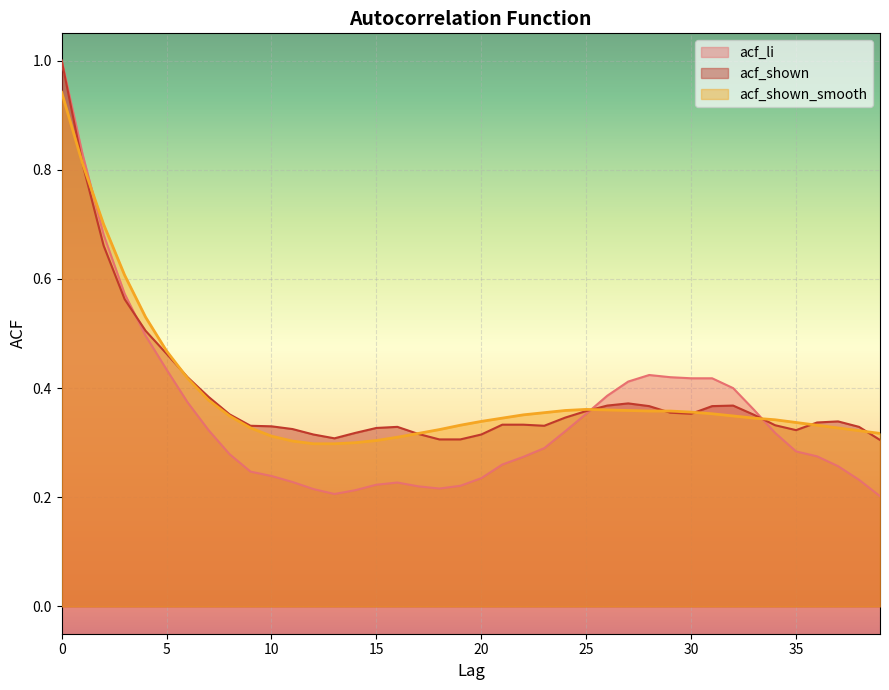

The acf_shown series shows 0.6 at 27. True or false?

False